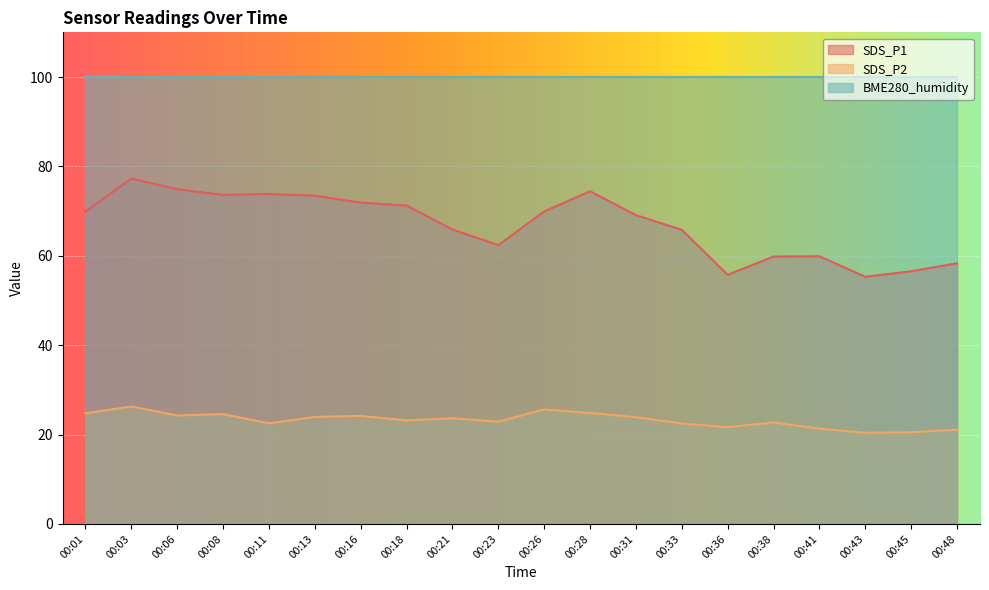

List the series in order of their peak value, highest first.

BME280_humidity, SDS_P1, SDS_P2